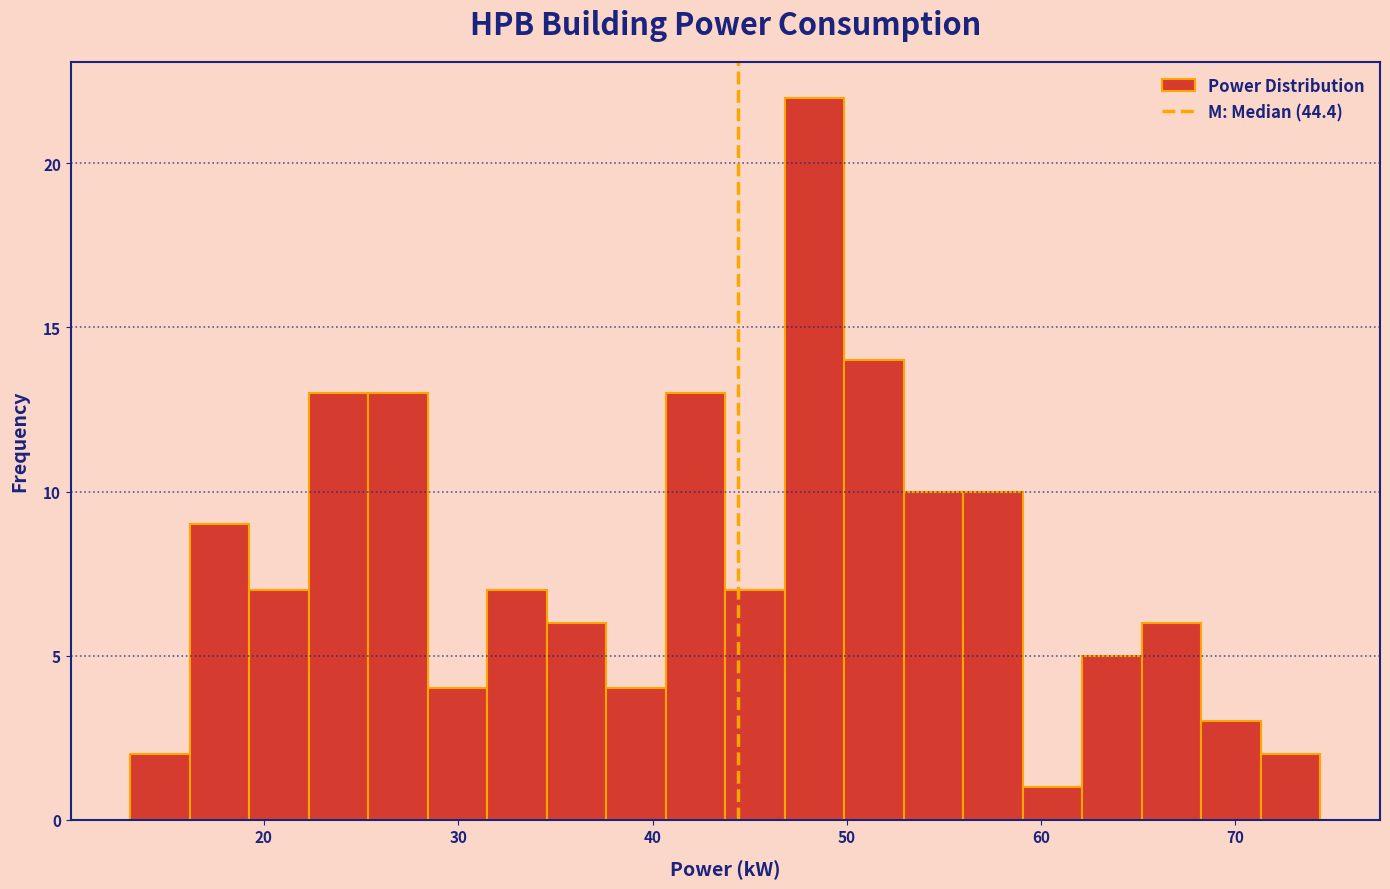

Read against the x-axis, roughly where is the centre of the tallest bar?

48